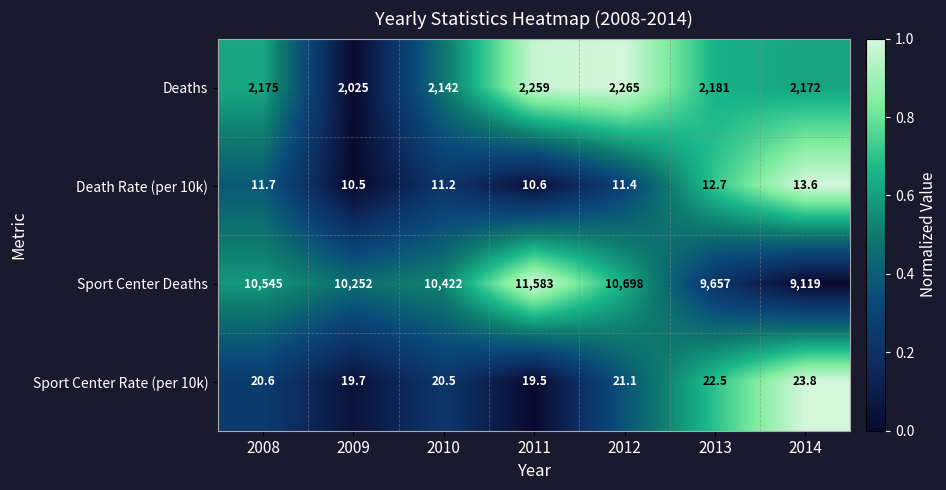

Is the value of Sport Center Deaths at 2012 greater than the value of Death Rate (per 10k) at 2012?

Yes